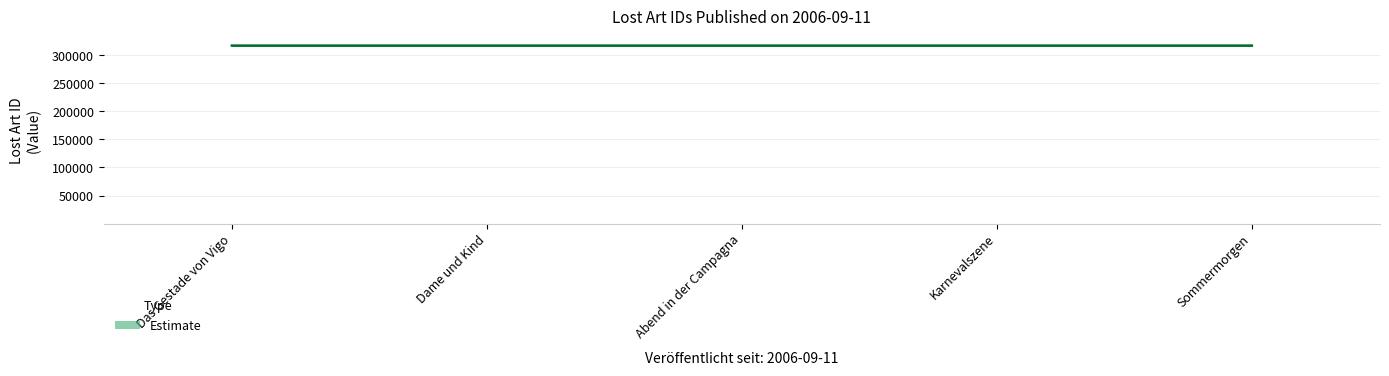

What is the minimum value shown in the chart?

317487